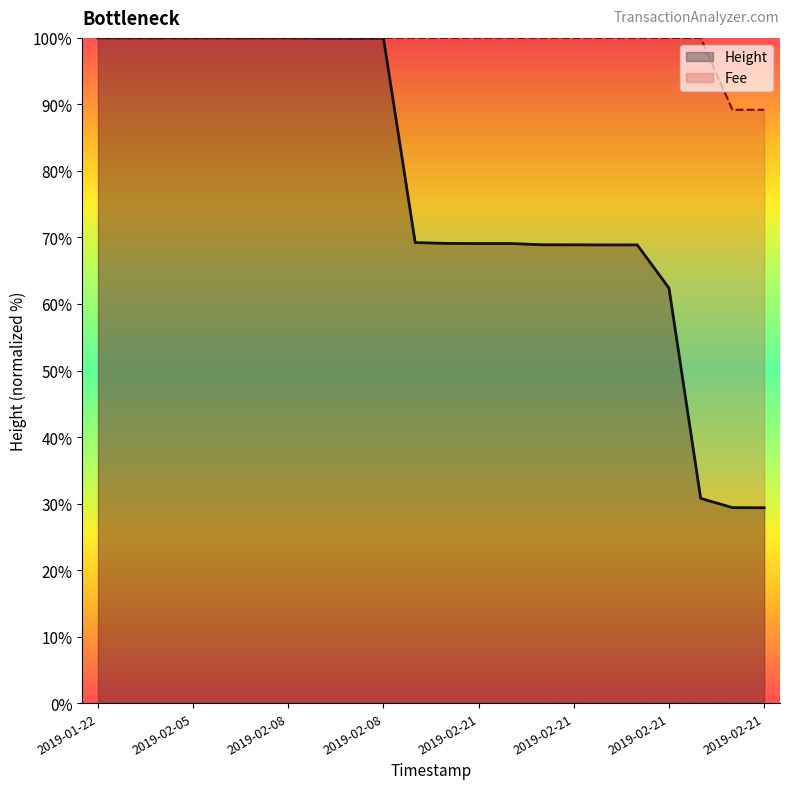

At which category does the chart reach its peak across all series?

2019-01-22